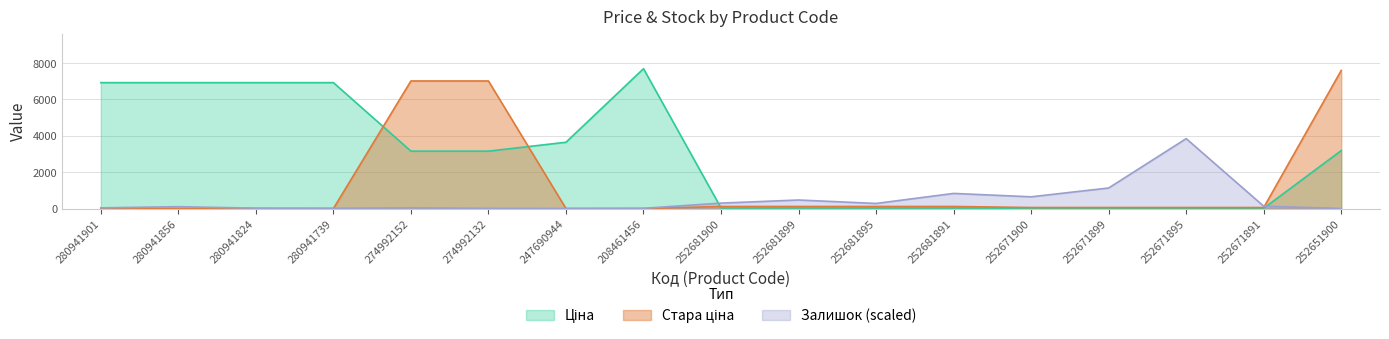

What is the spread (max minus min) of values at 280941901?

6925.7